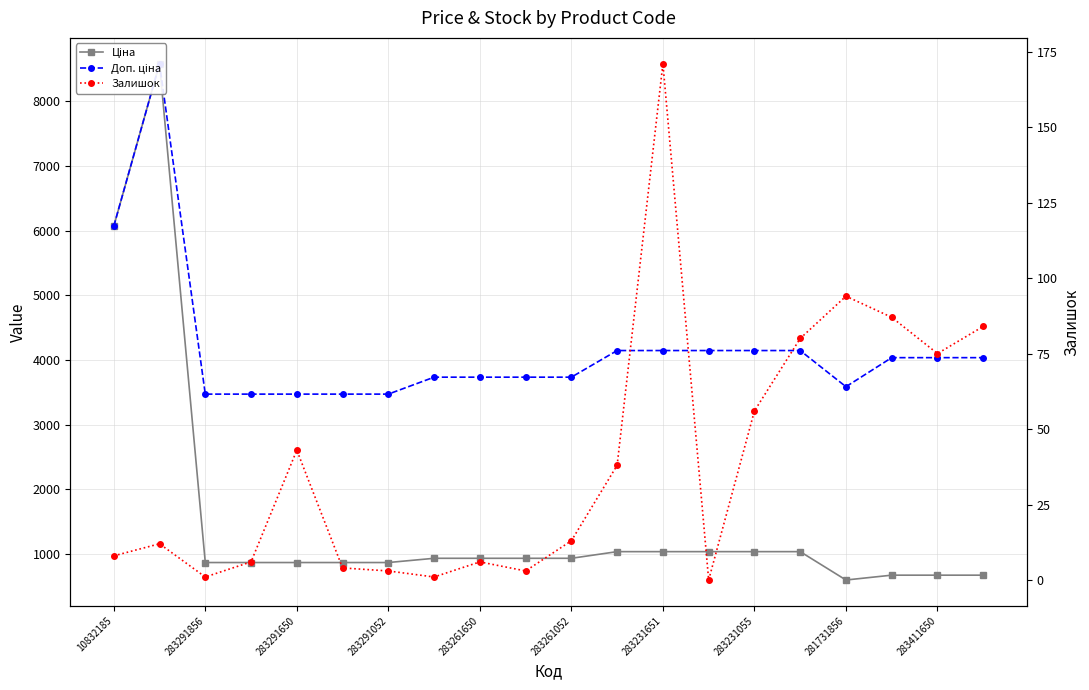

True or false: Доп. ціна and Ціна cross at least once.

False